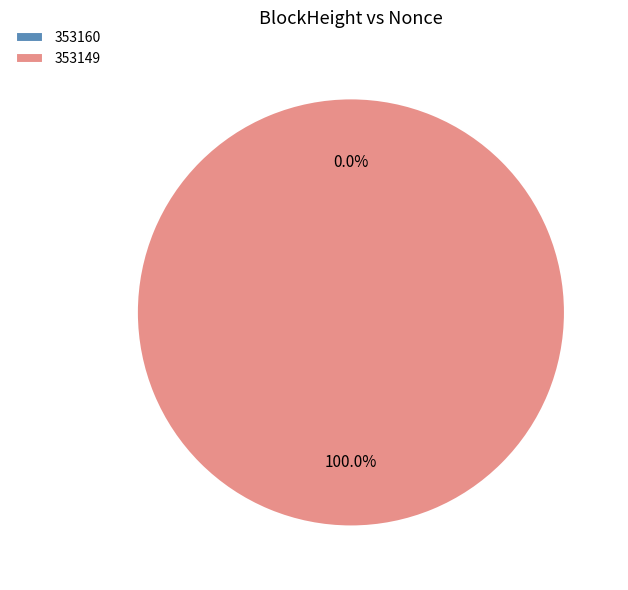

Which category has the biggest portion of the pie?

353149